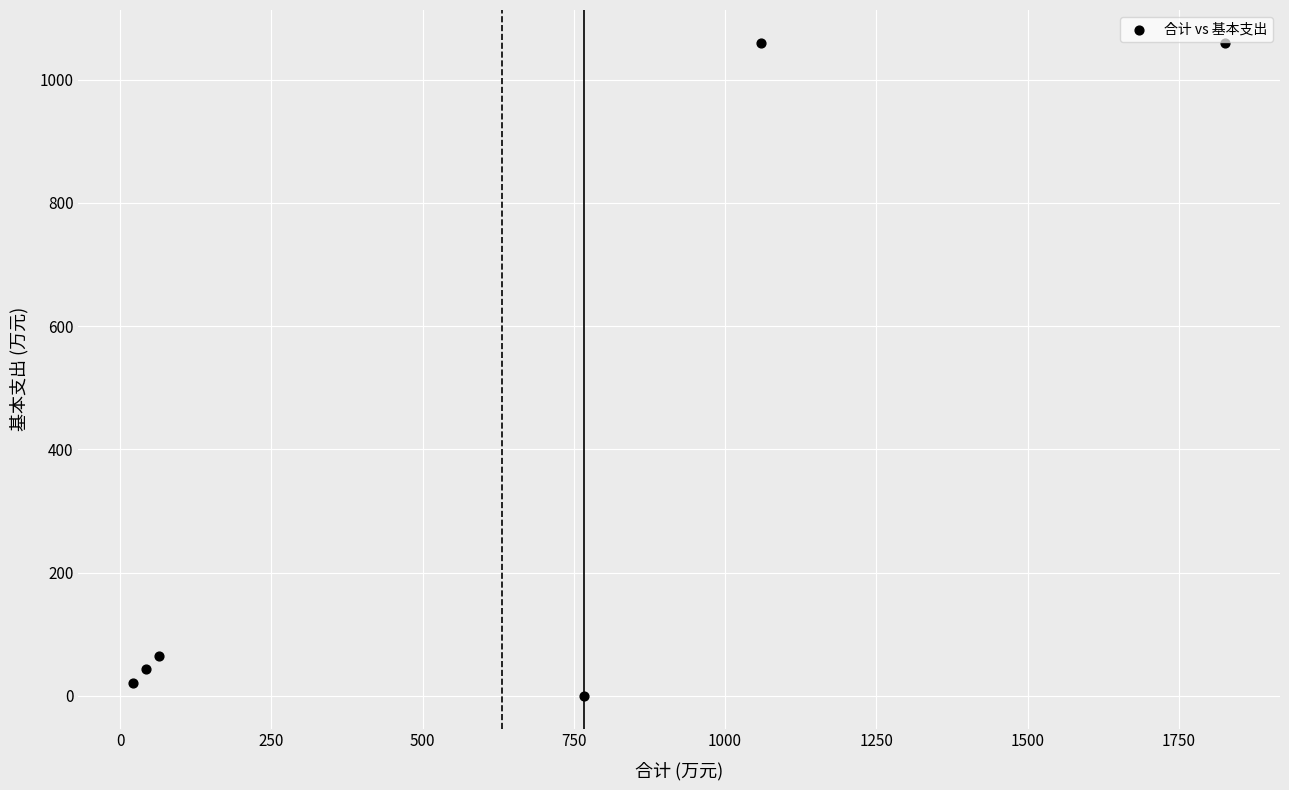

What is the range of Y values (max minus min)?

1059.8